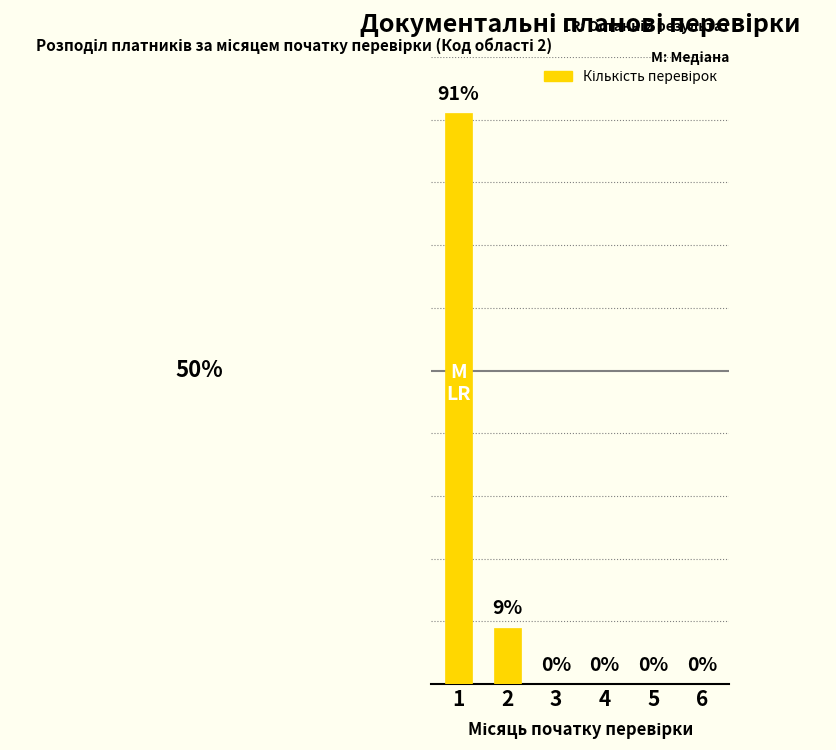

Are the bars horizontal?

No